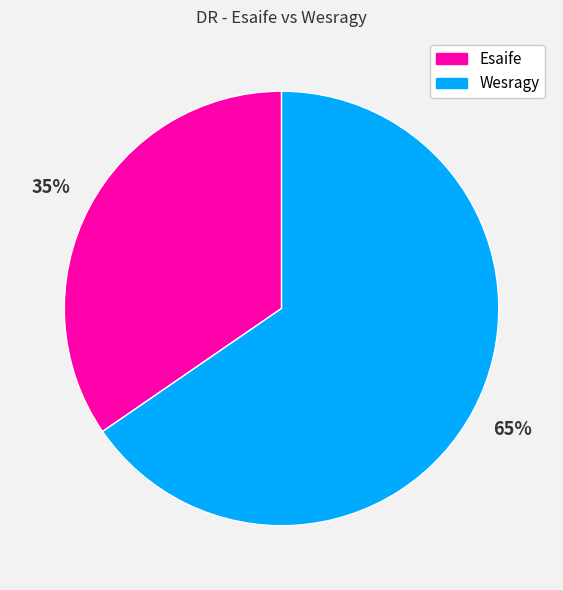

To the nearest percent, what is the combined percentage of Esaife and Wesragy?

100%